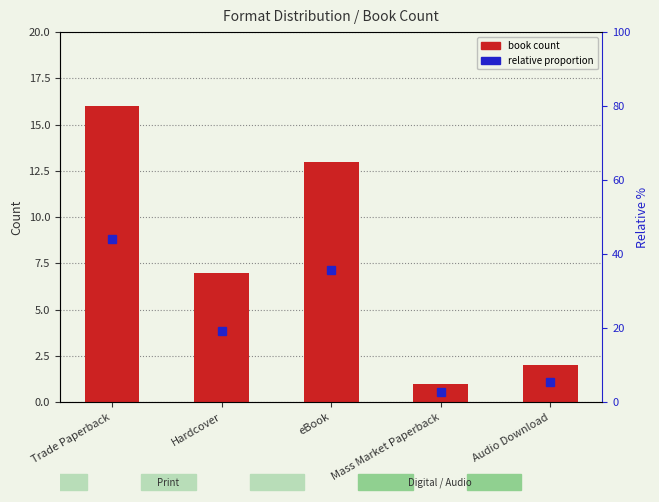

Count the number of data series in this chart.

2